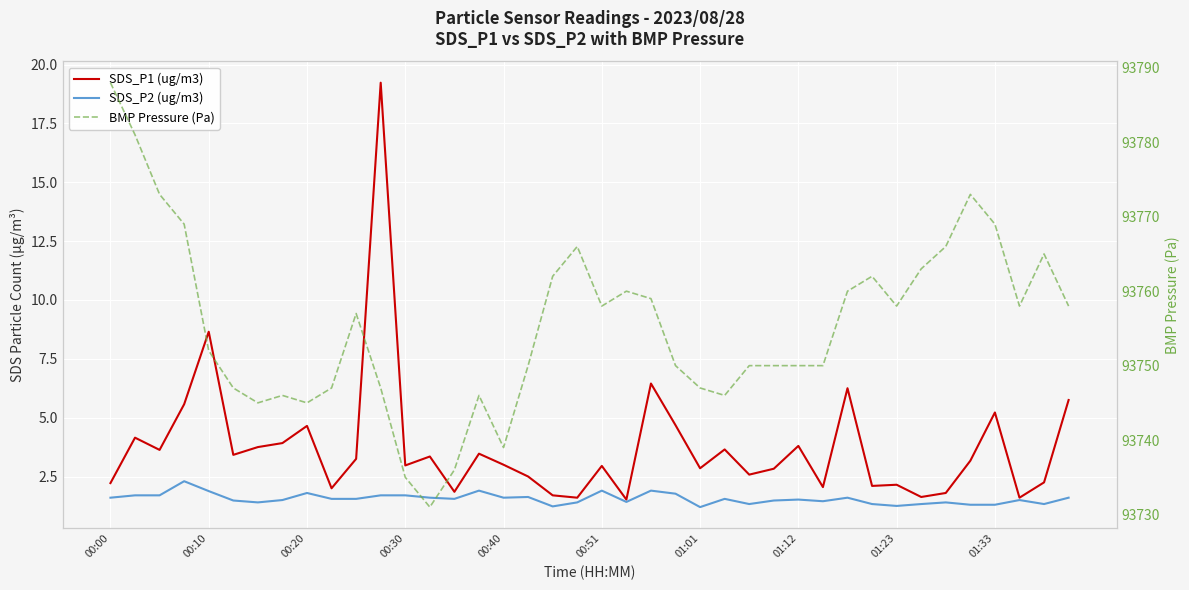

What is the value of the SDS_P2 (ug/m3) point at the 35th from the left?

1.4